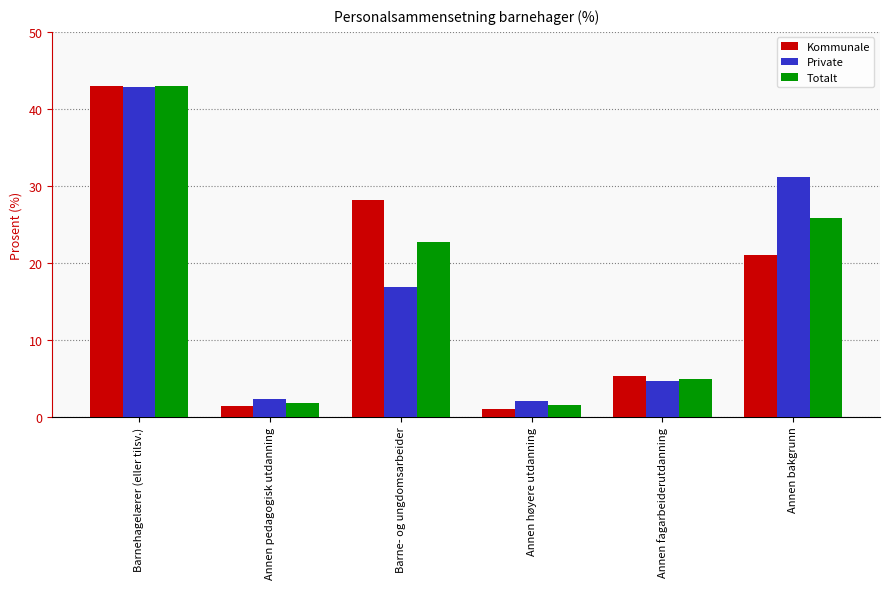

Does the chart contain any negative values?

No